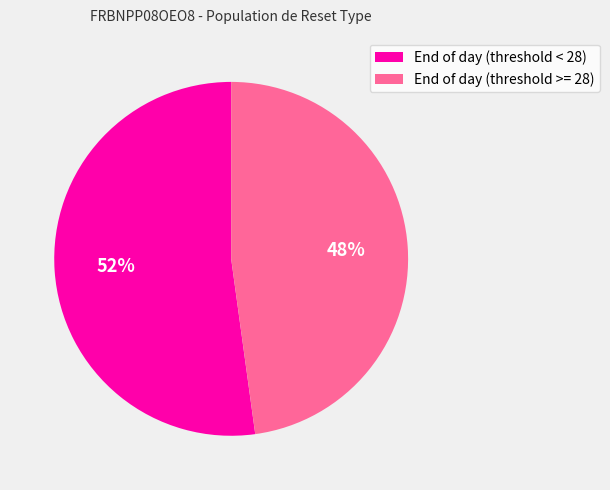

What percentage is the End of day (threshold < 28) slice, to the nearest percent?

52%